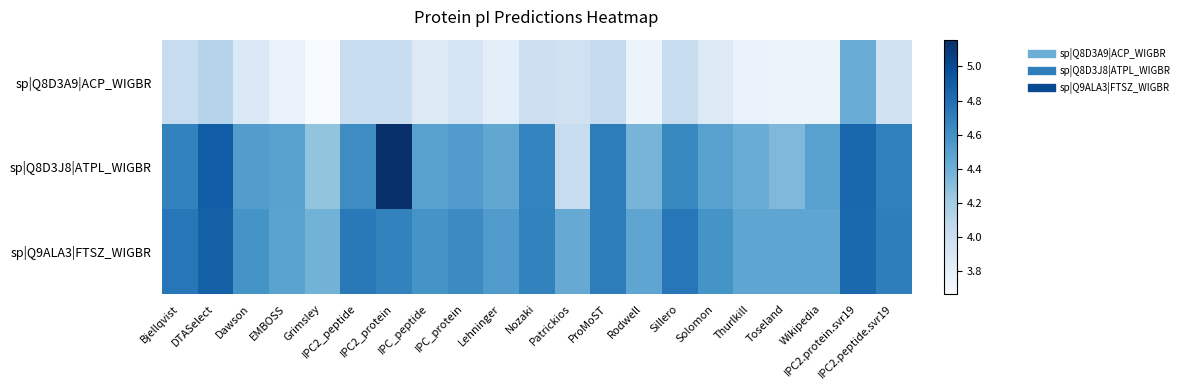

At how many categories does at least one series exceed 4?

21